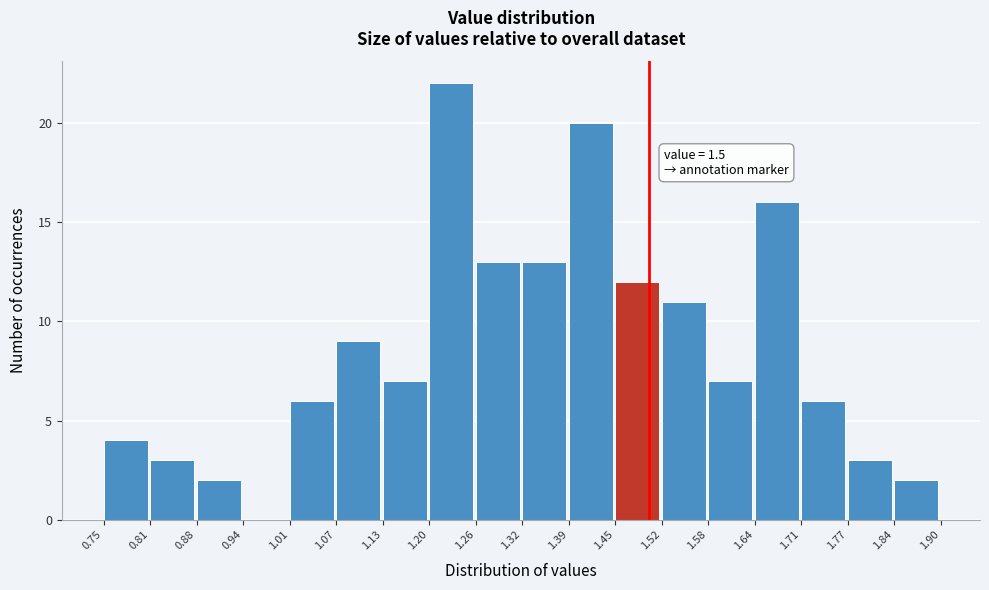

Over which range of the x-axis is the bar tallest?

1.20 to 1.26